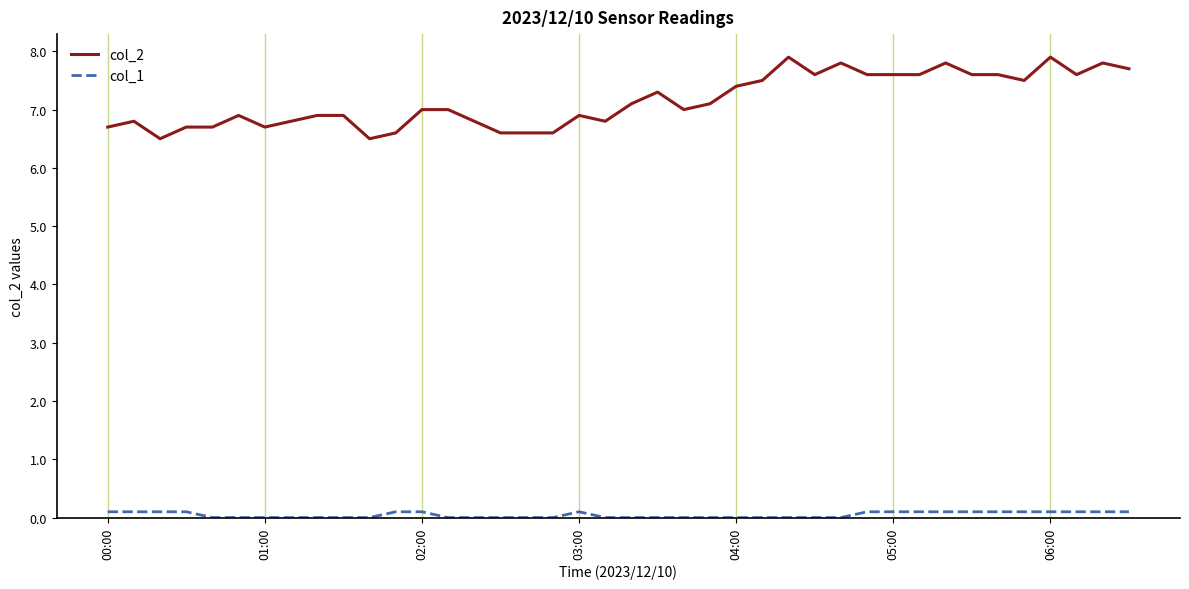

True or false: col_2 and col_1 intersect in this chart.

False